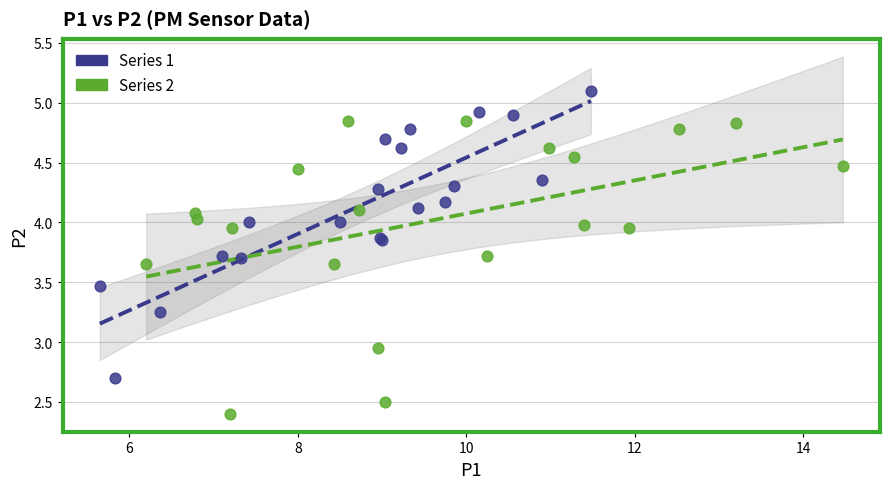

Which series reaches the maximum Y coordinate?

Series 1